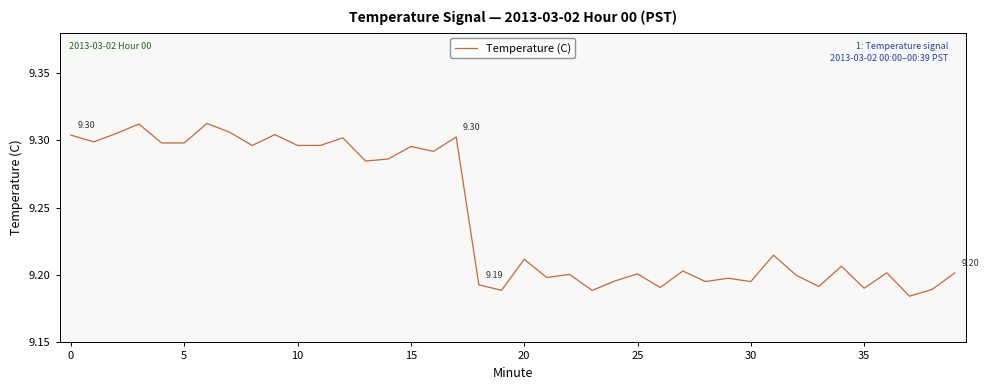

How many lines are shown in the chart?

1